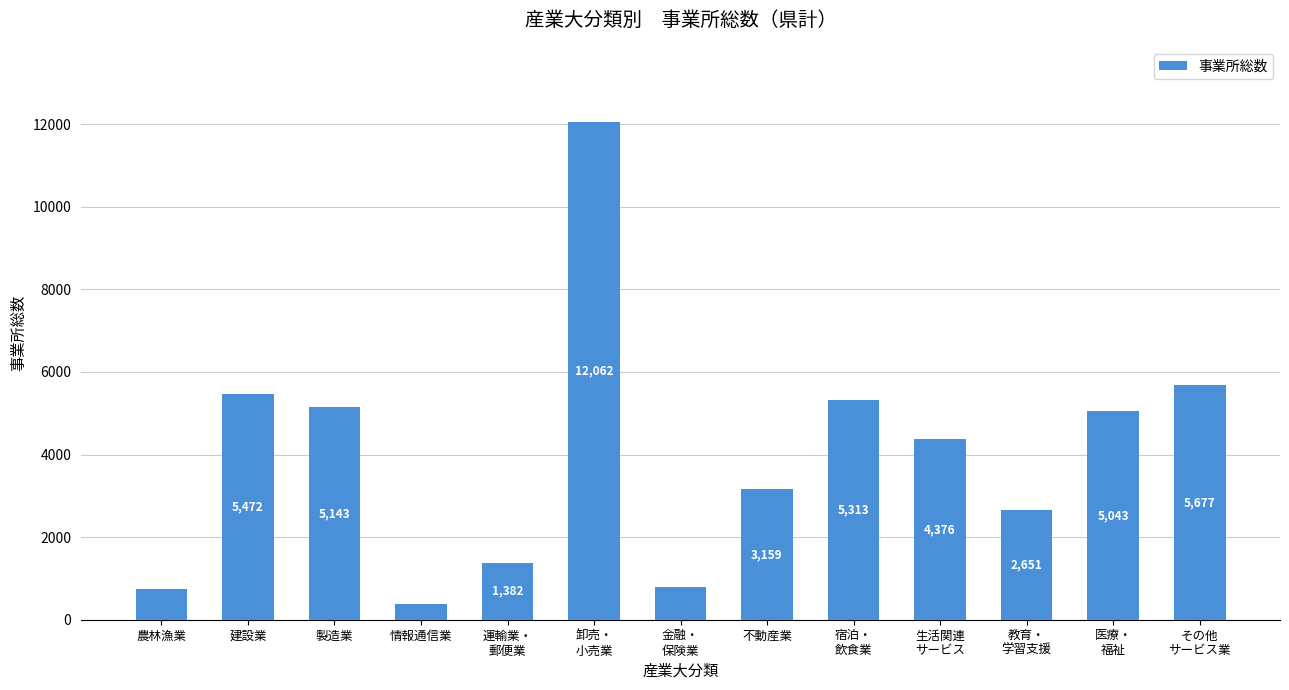

Approximately how many times larger is the value at 不動産業 compared to 情報通信業?

8.2